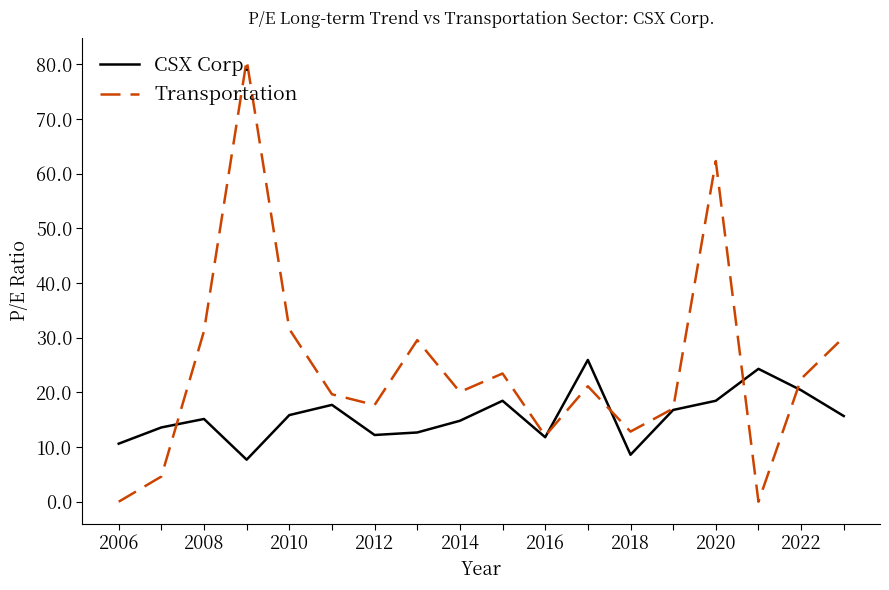

Which series has the largest total across all categories?

Transportation